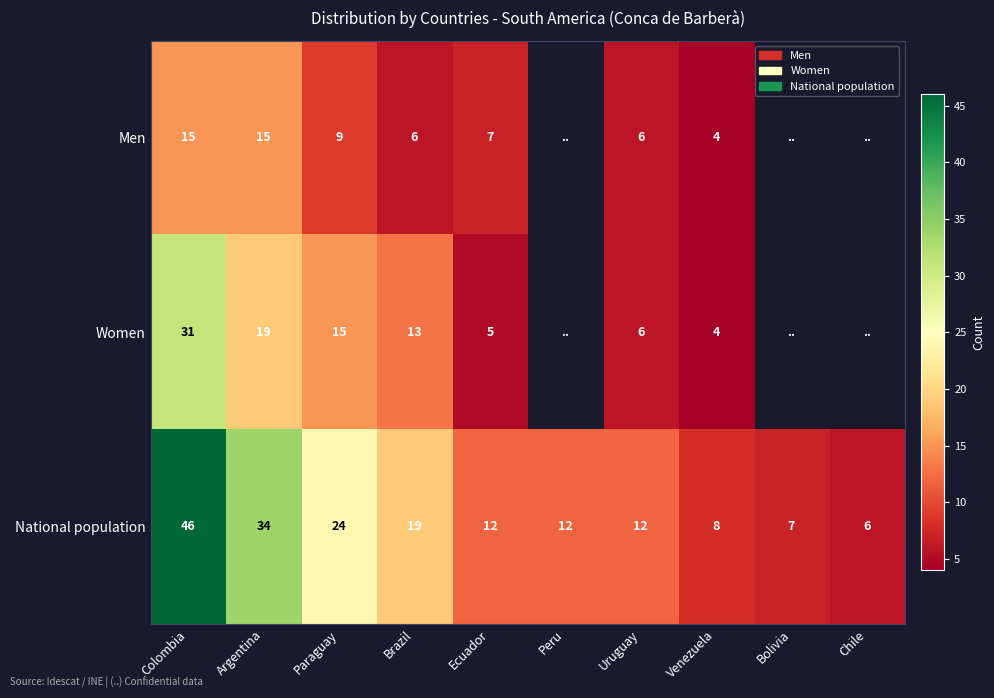

True or false: National population has a value of 11 at Bolivia.

False